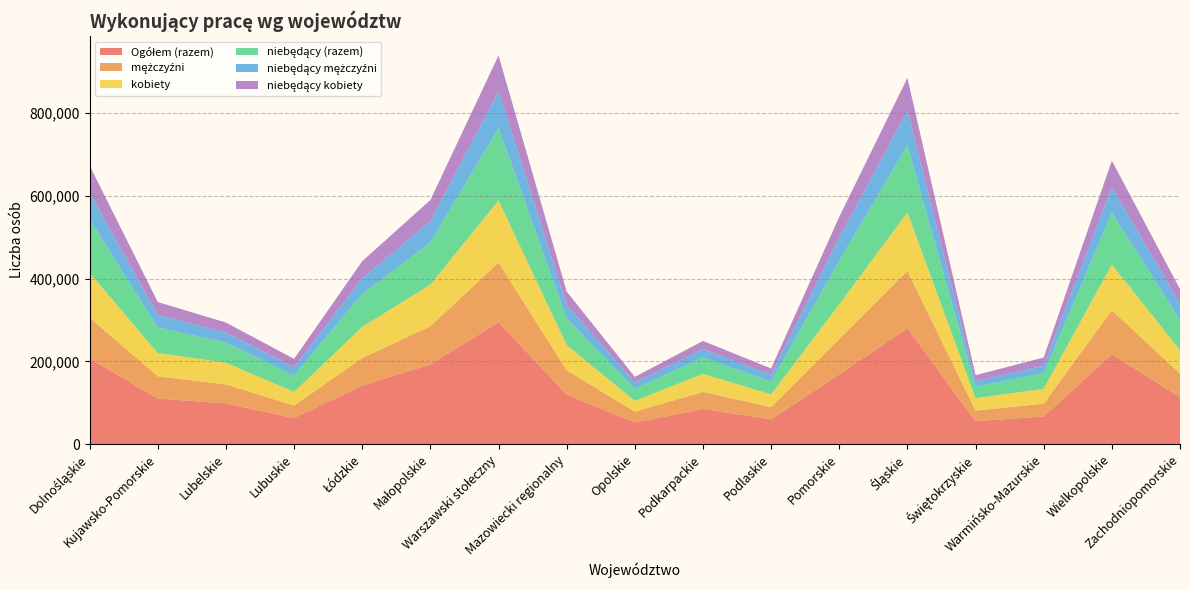

Reading left to right, extract all data points from this chart.

Ogółem (razem): 206629	110069	98358	63009	141534	192620	294203	119757	52348	84864	60120	168913	279773	55498	66868	216947	113568
mężczyźni: 98362	53837	45834	30431	66453	92323	144252	58736	26096	41442	29252	85321	138260	25577	30817	106451	56714
kobiety: 108267	56232	52524	32578	75081	100297	149951	61021	26252	43422	30868	83592	141513	29921	36051	110496	56854
niebędący (razem): 129626	61527	48488	39977	79421	102060	175041	64454	28869	39741	31269	105585	162358	27832	37788	125266	73608
niebędący mężczyźni: 63499	30781	23975	19813	37951	50911	88589	32639	15020	20301	16430	55020	83761	13465	17817	61527	37716
niebędący kobiety: 66127	30746	24513	20164	41470	51149	86452	31815	13849	19440	14839	50565	78597	14367	19971	63739	35892